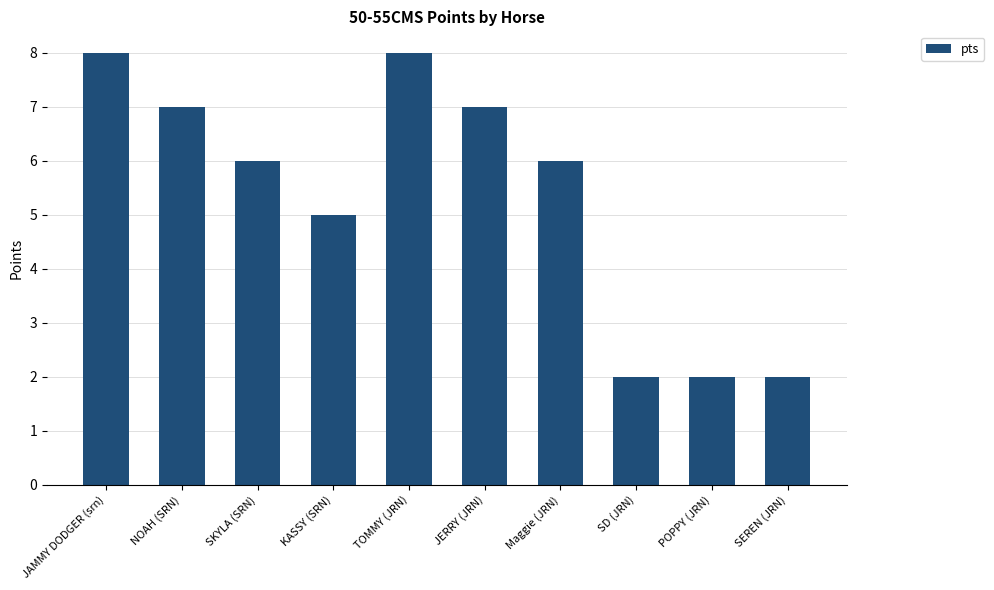

What is the label of the 8th bar from the right?

SKYLA (SRN)